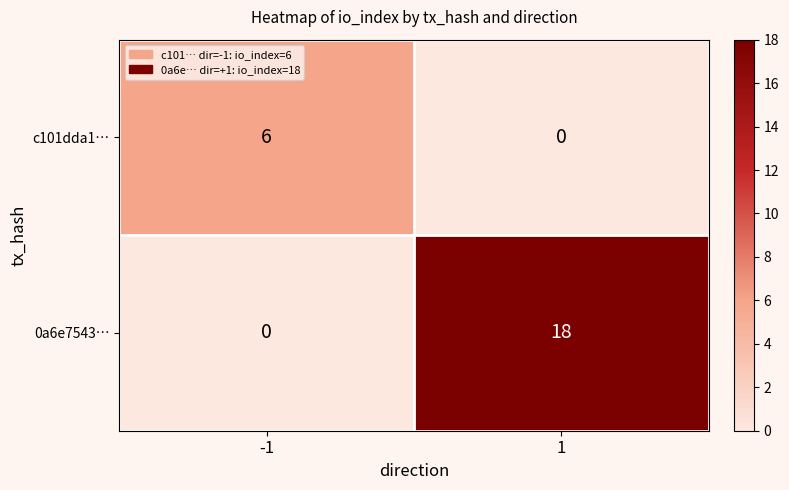

Rank the series by their average value, from lowest to highest.

c101dda1…, 0a6e7543…